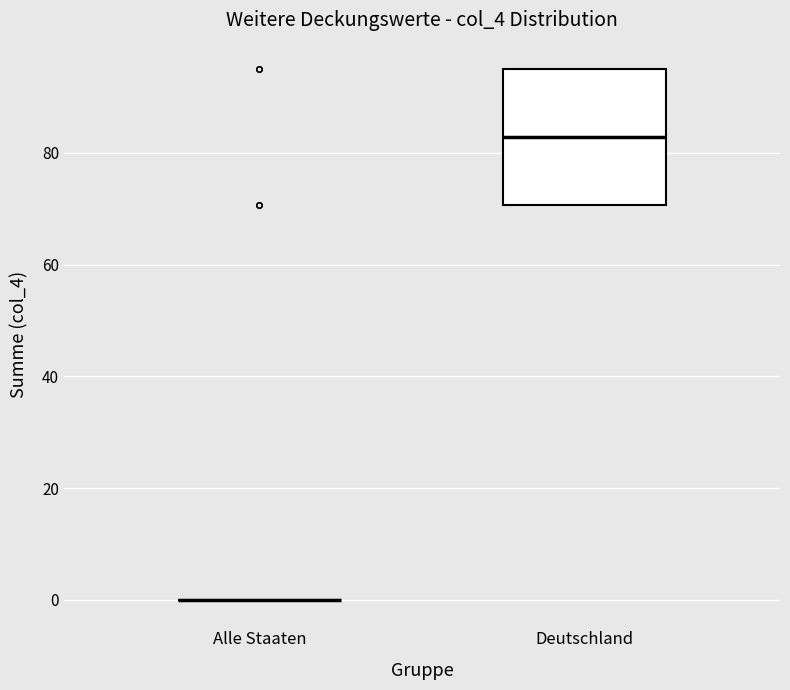

Which box is the tallest, from its lower edge to its upper edge?

Deutschland